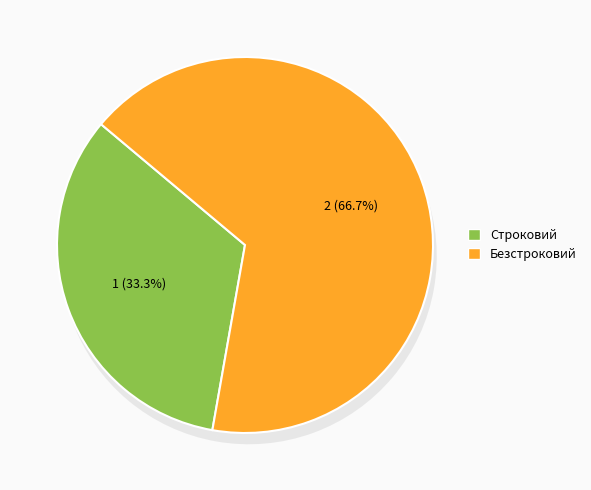

Count the number of slices in the pie.

2